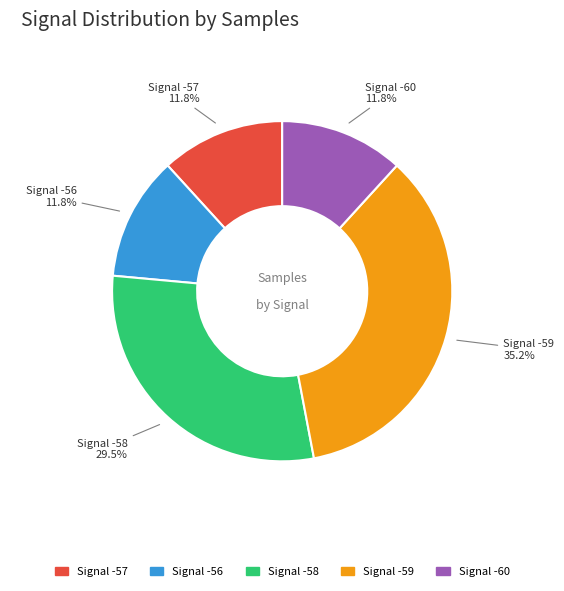

Does any single category account for the majority?

No